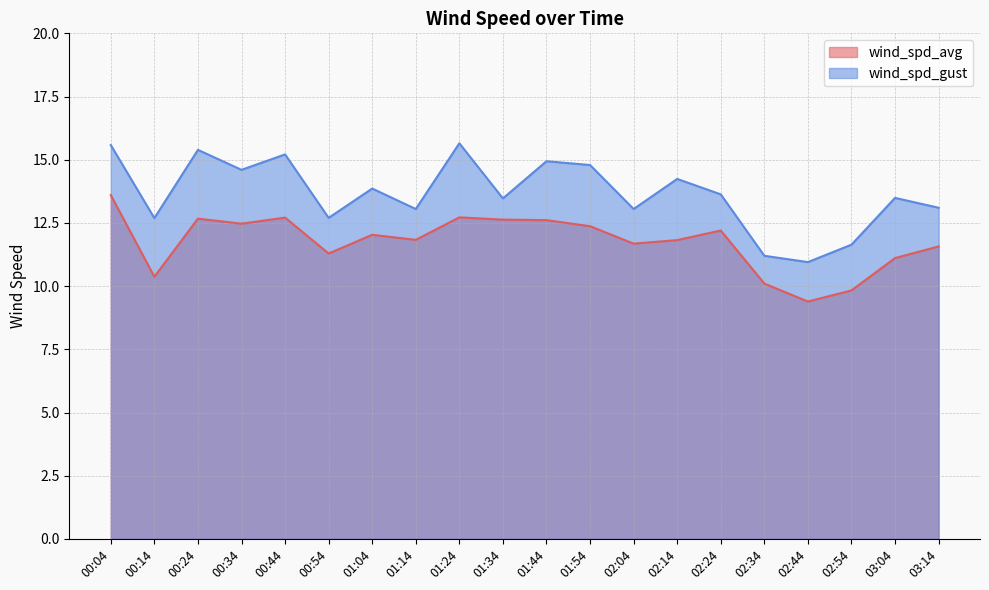

True or false: wind_spd_avg has a value of 16.0 at 00:54.

False